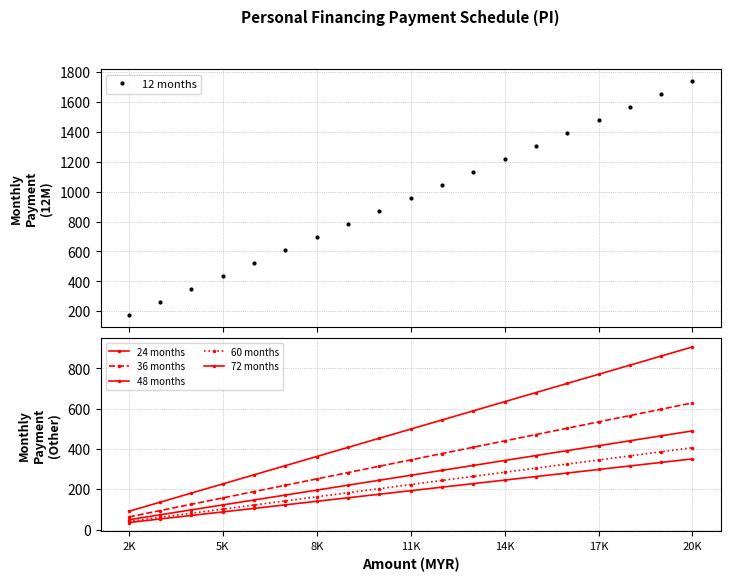

What are all the series names shown in the legend?

12 months, 24 months, 36 months, 48 months, 60 months, 72 months